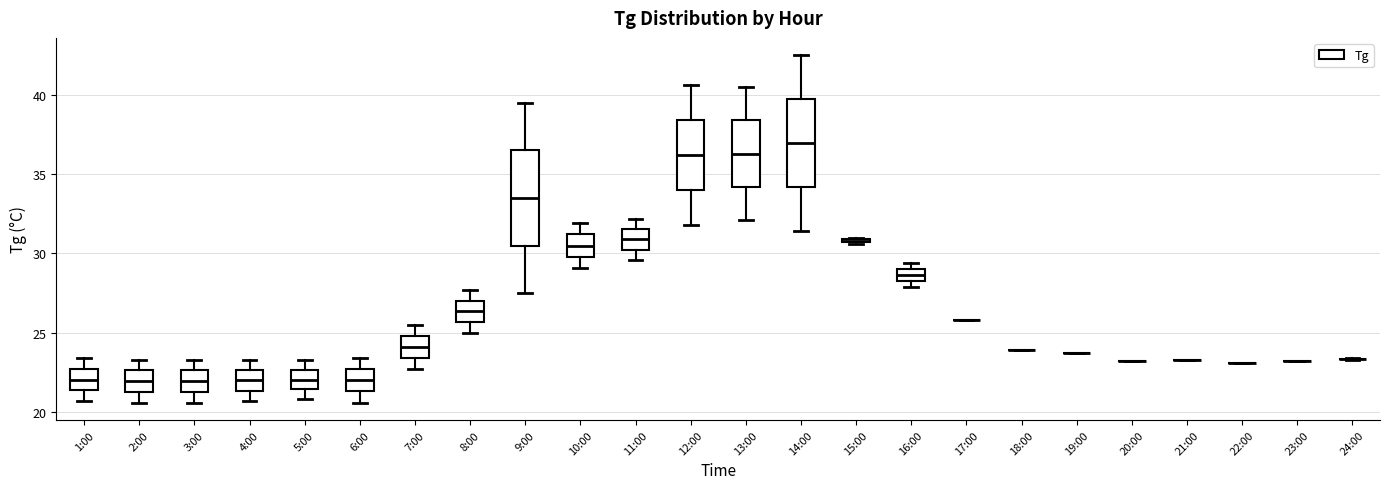

Where does the median line of the box for 7:00 sit on the y-axis? The values are not printed on the chart, so give them approximately, as read against the axis.

24.0